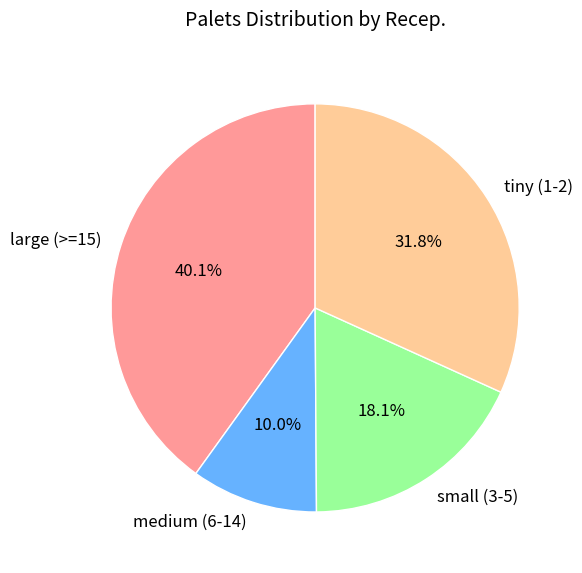

To the nearest percent, what is the difference between the largest and smallest slice percentages?

30%